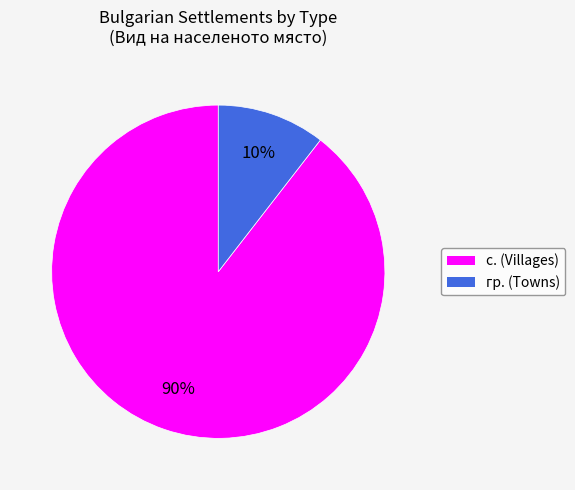

To the nearest percent, what is the average slice percentage?

50%